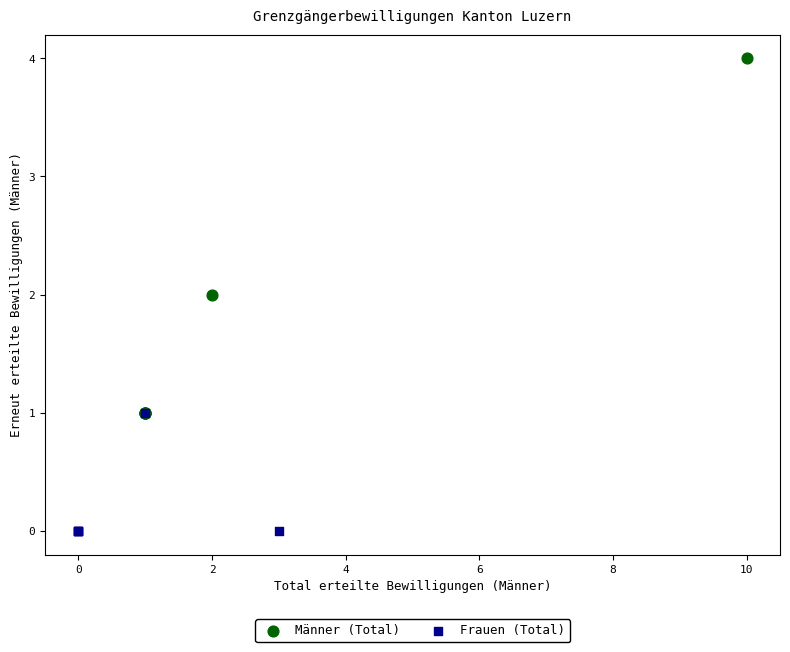

Which series has the largest Y range (max minus min)?

Männer (Total)